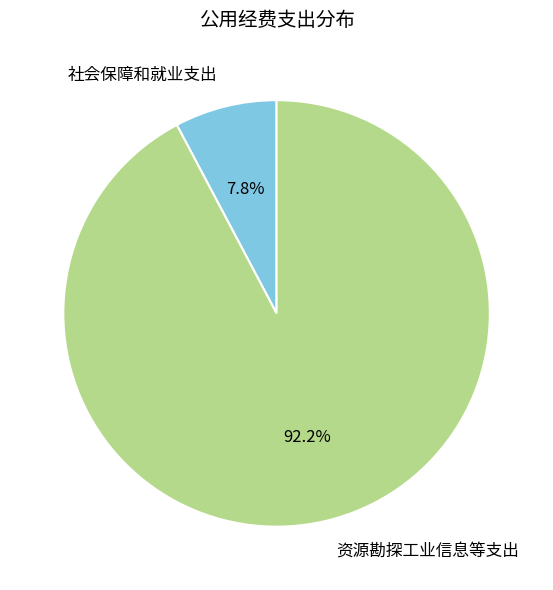

Between 社会保障和就业支出 and 资源勘探工业信息等支出, which is larger?

资源勘探工业信息等支出